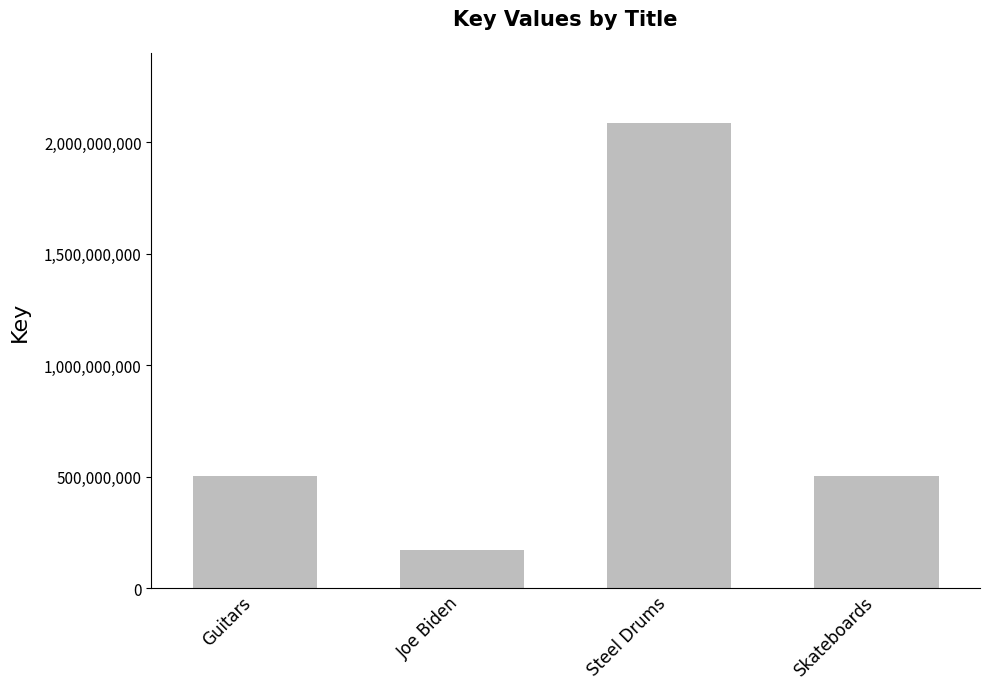

What is the approximate value at Steel Drums, to the nearest 100?

2087388600